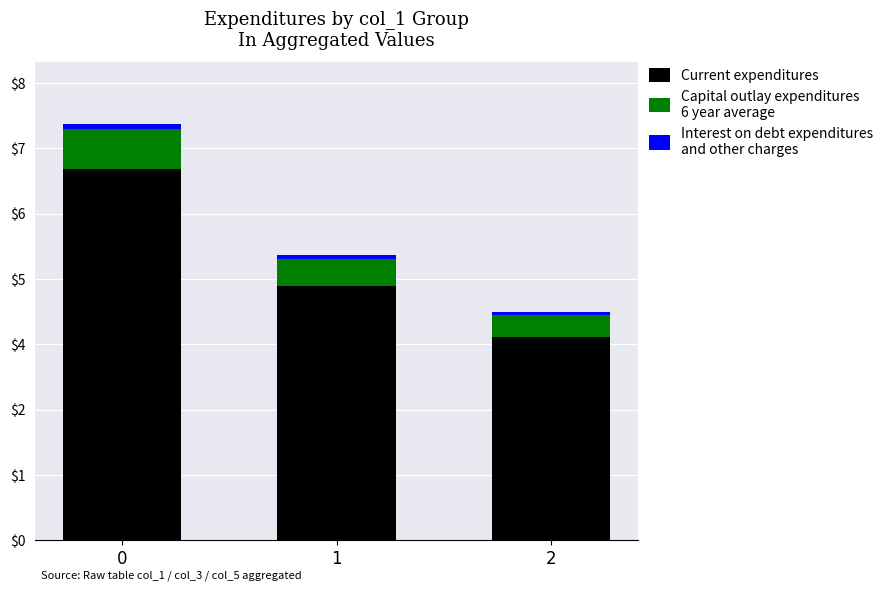

Does the chart contain stacked bars?

Yes